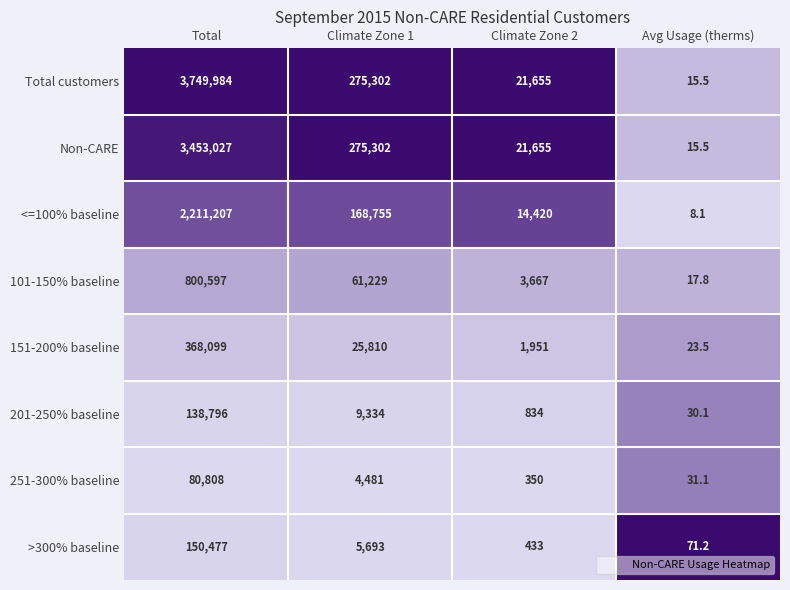

True or false: Total customers has a value of 3749984.0 at Total.

True